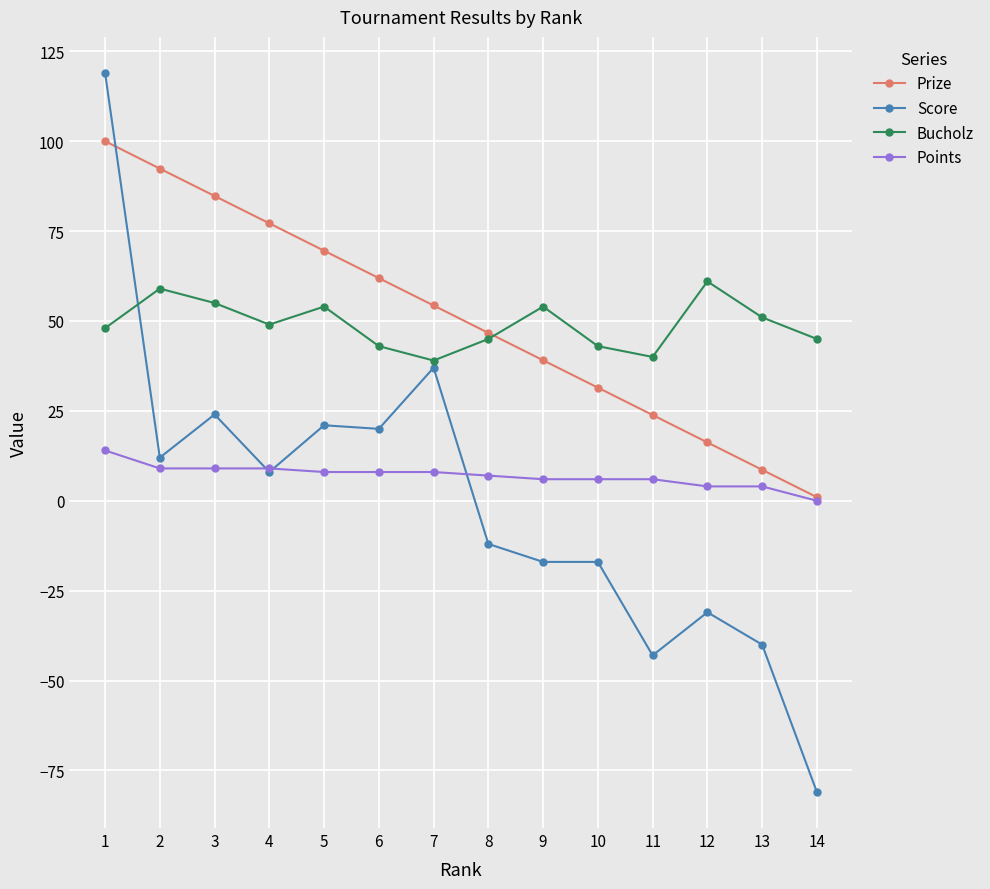

What is the difference between the maximum and minimum values in the Score series?

200.0